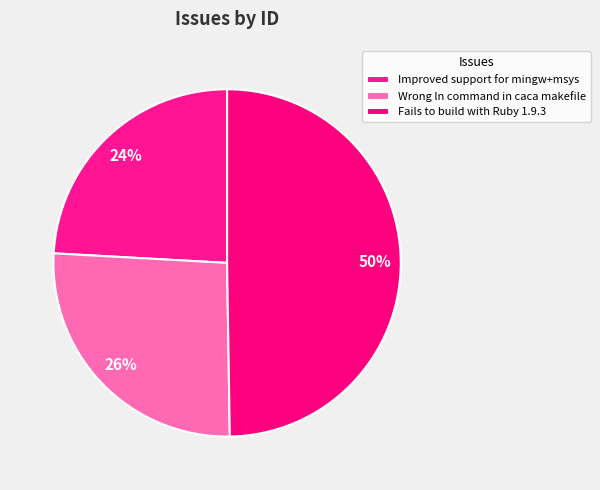

Count the number of slices in the pie.

3